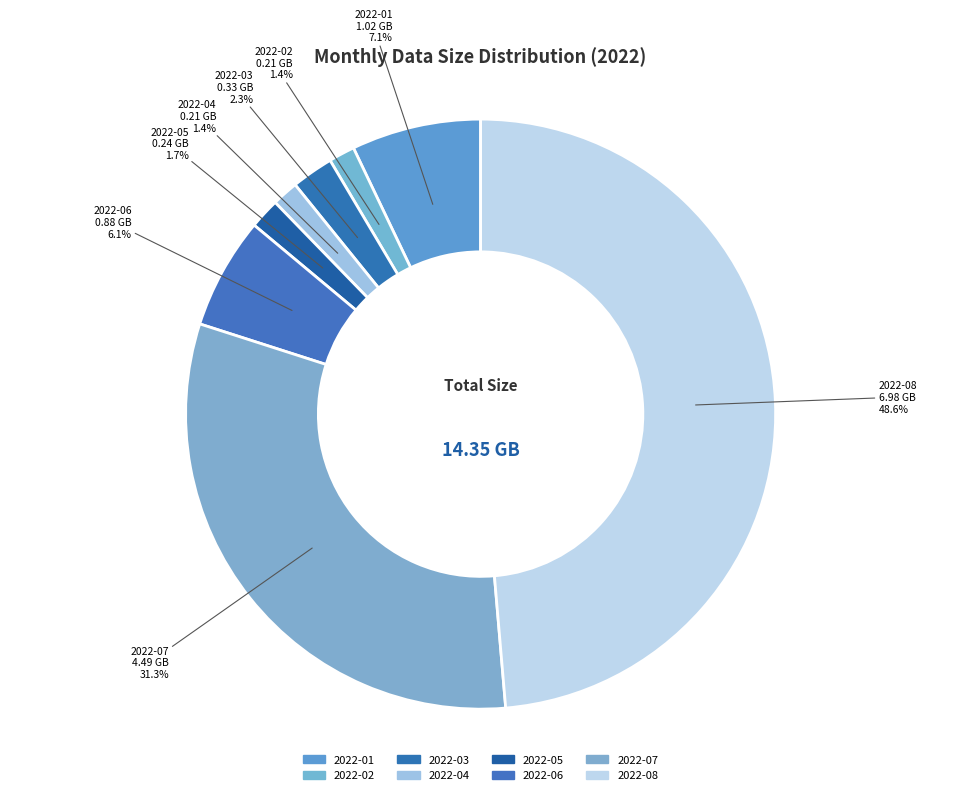

To the nearest percent, what percentage of the pie is 2022-04?

1%